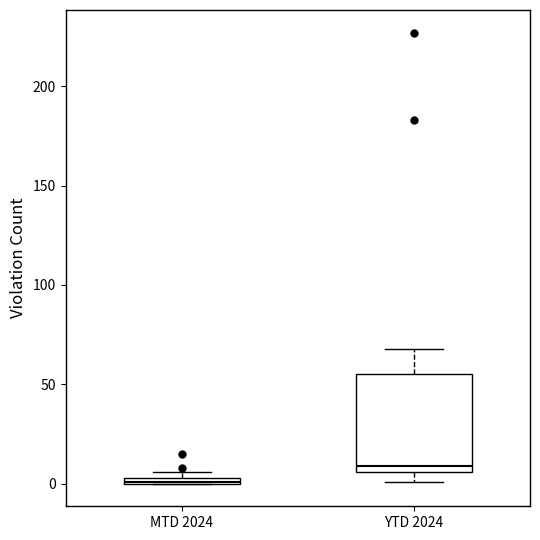

Which box has the lowest median line?

MTD 2024